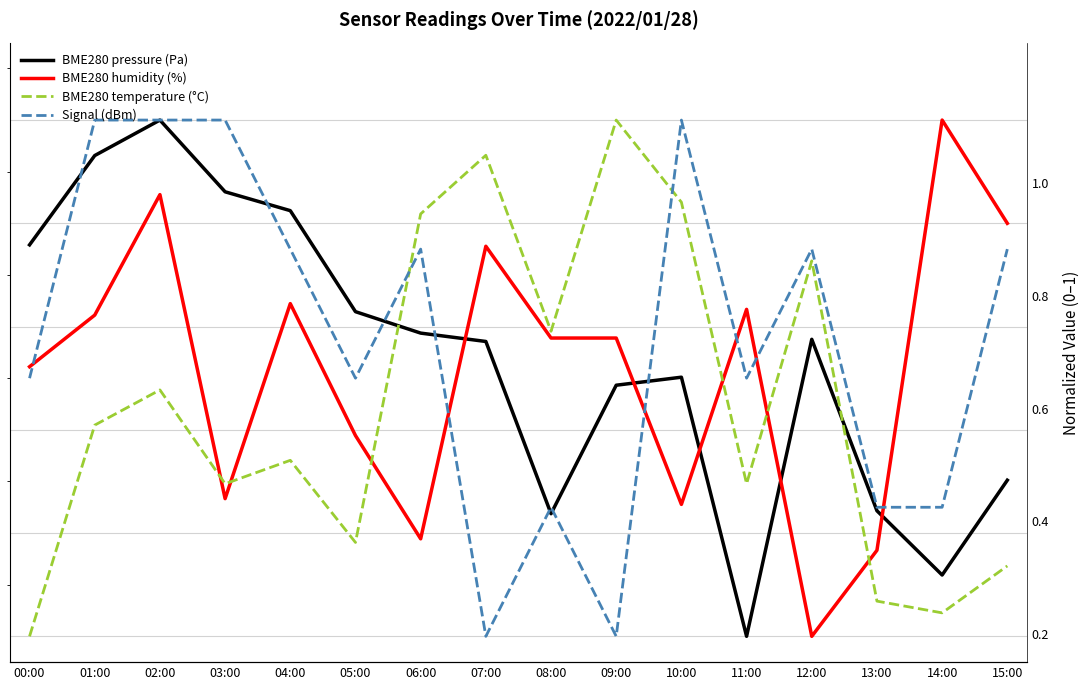

At 12:00, list the series in order from smallest to largest.

BME280 humidity (%), BME280 pressure (Pa), BME280 temperature (°C), Signal (dBm)